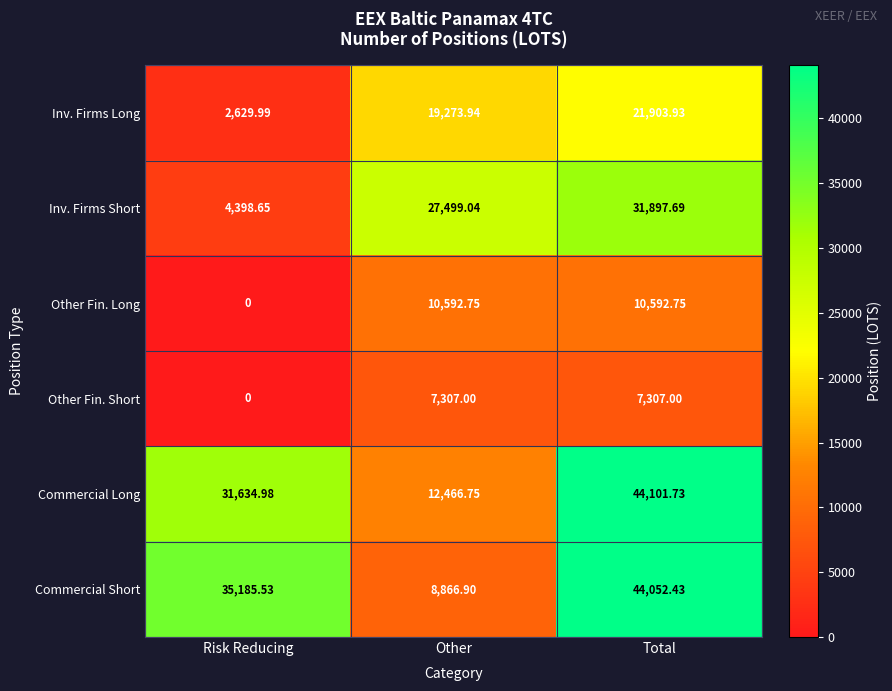

Which series changed the most between Risk Reducing and Total?

Inv. Firms Short